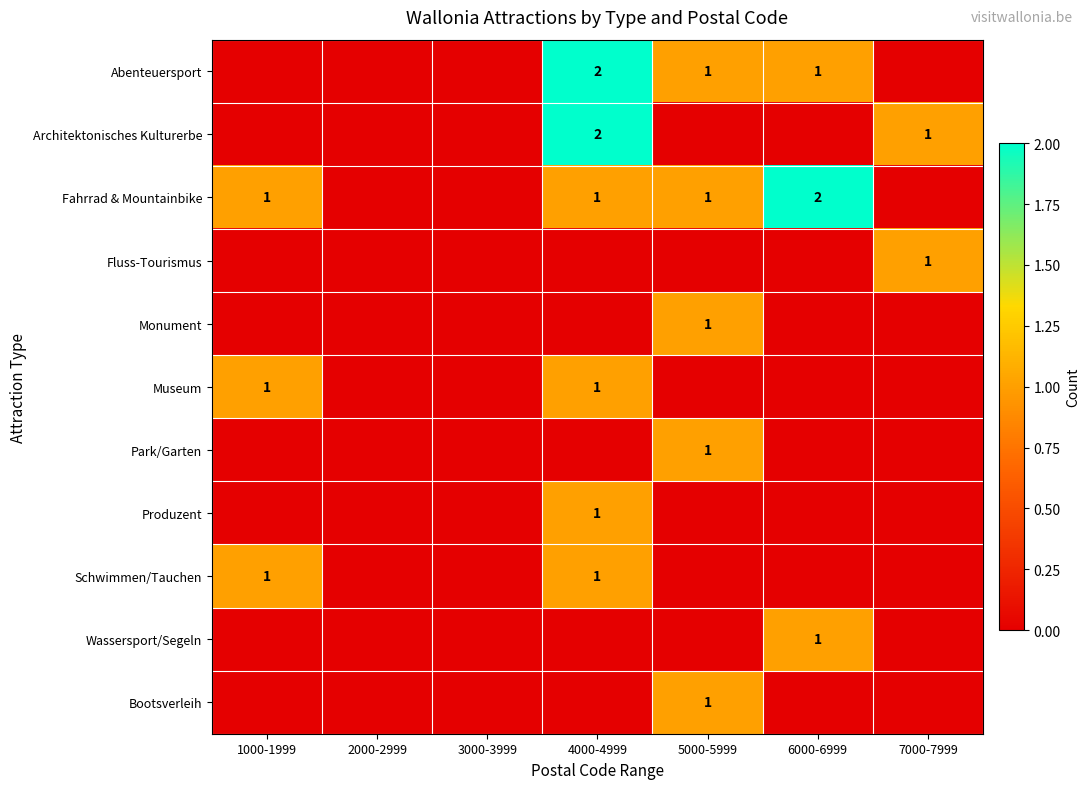

At which label is Architektonisches Kulturerbe closest to 1?

7000-7999